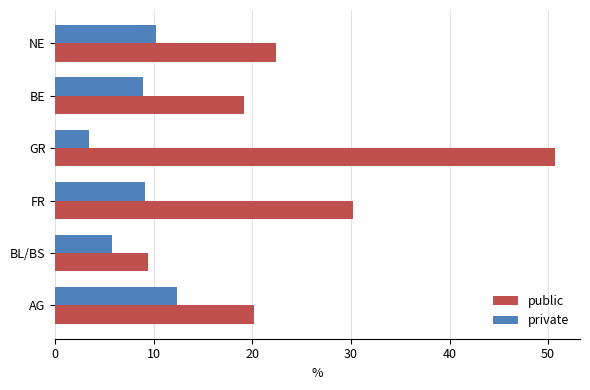

The public series shows 68.2 at GR. True or false?

False